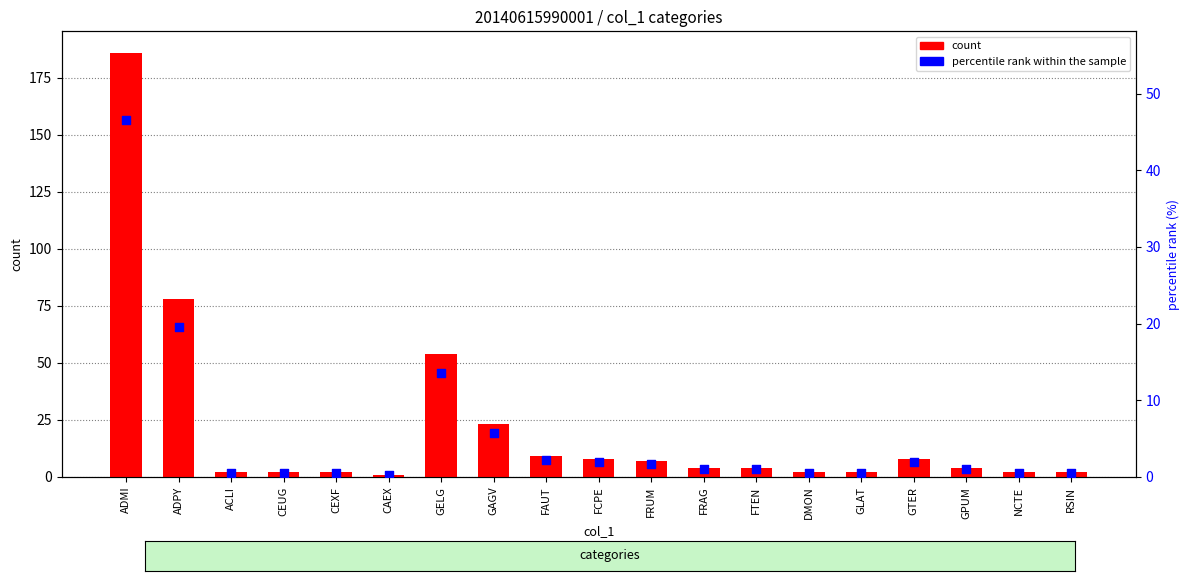

Is the value of percentile rank within the sample at FAUT greater than the value of count at FRUM?

No